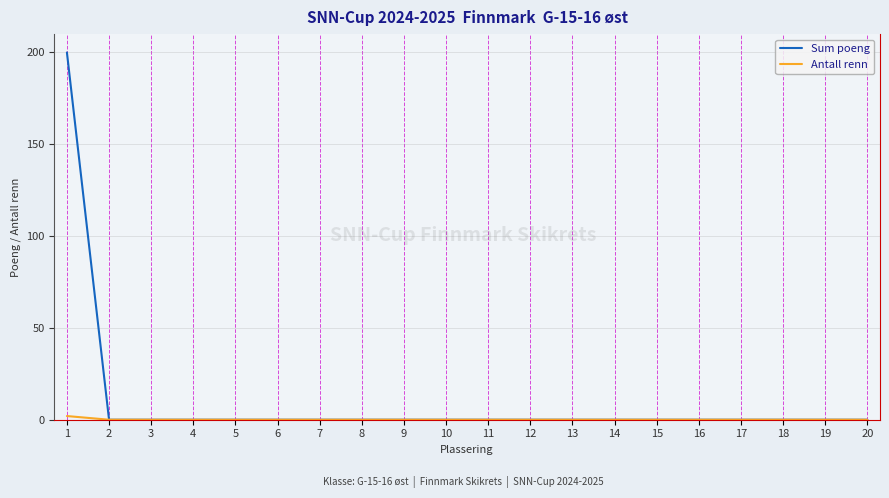

Which series has the largest total across all categories?

Sum poeng